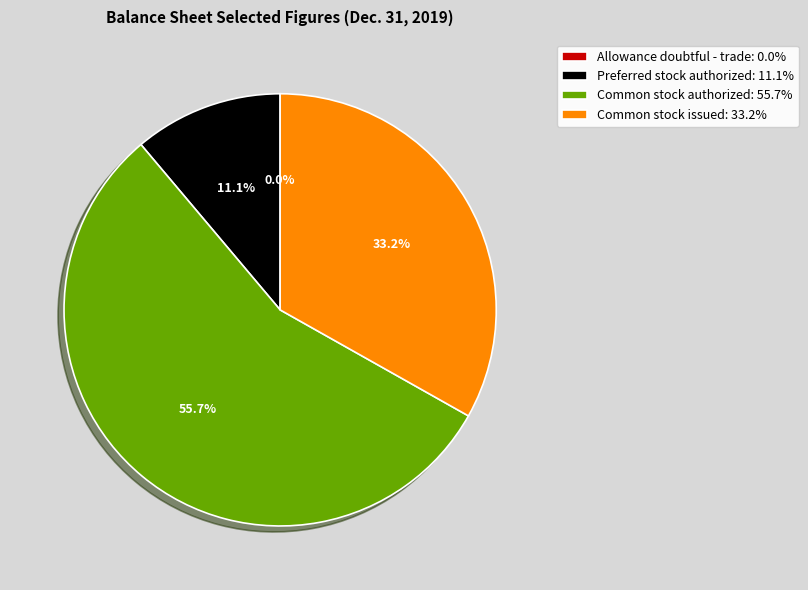

True or false: Common stock authorized accounts for 56% of the total.

True